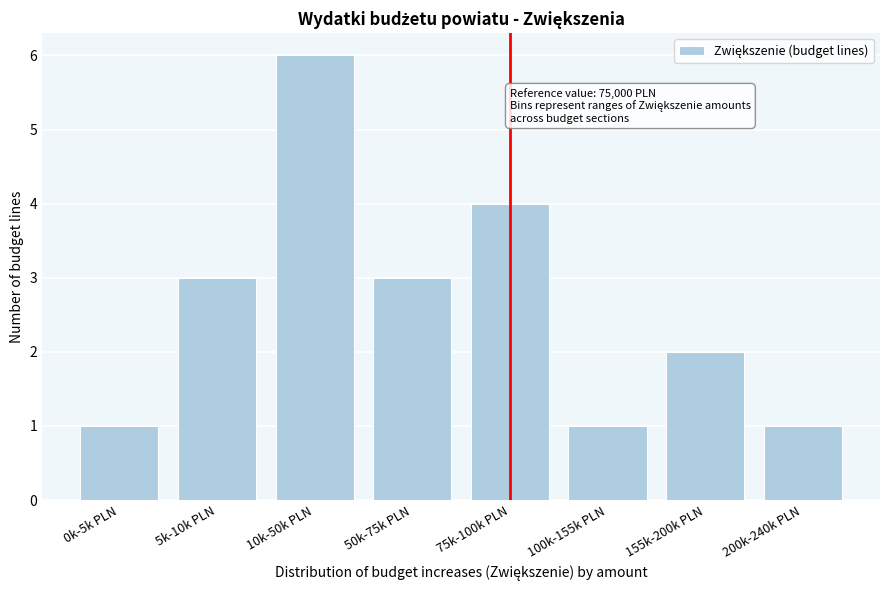

Reading left to right, what are all the values shown in this chart?

1	3	6	3	4	1	2	1